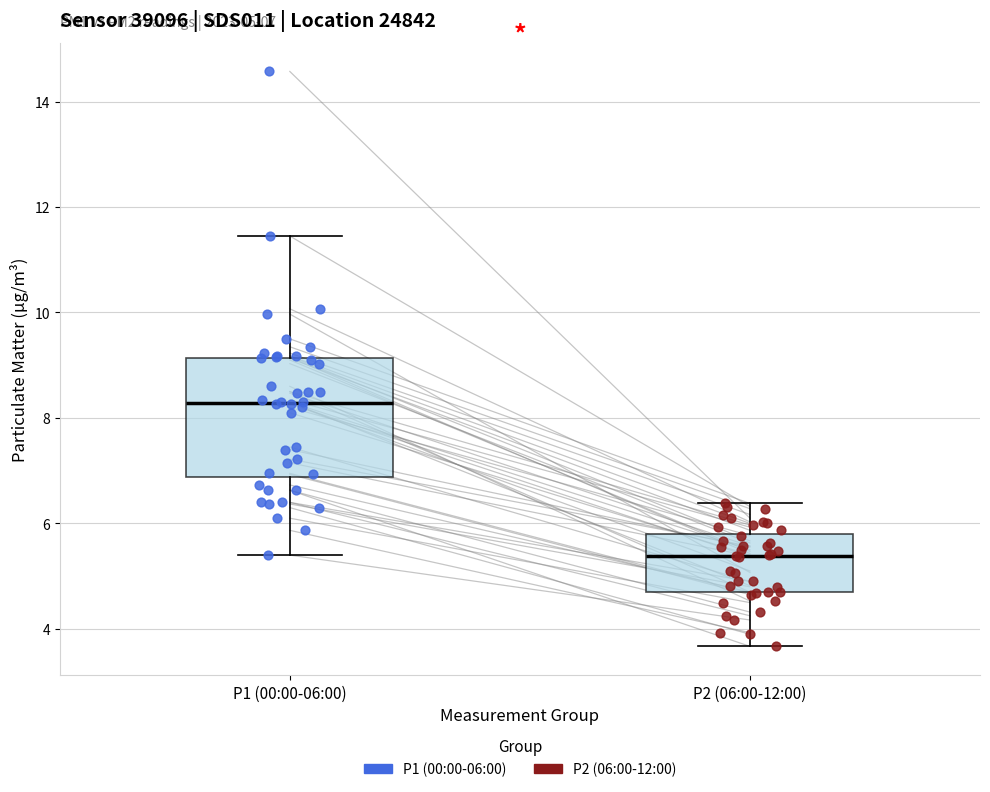

Which box has the lowest median line?

P2 (06:00-12:00)